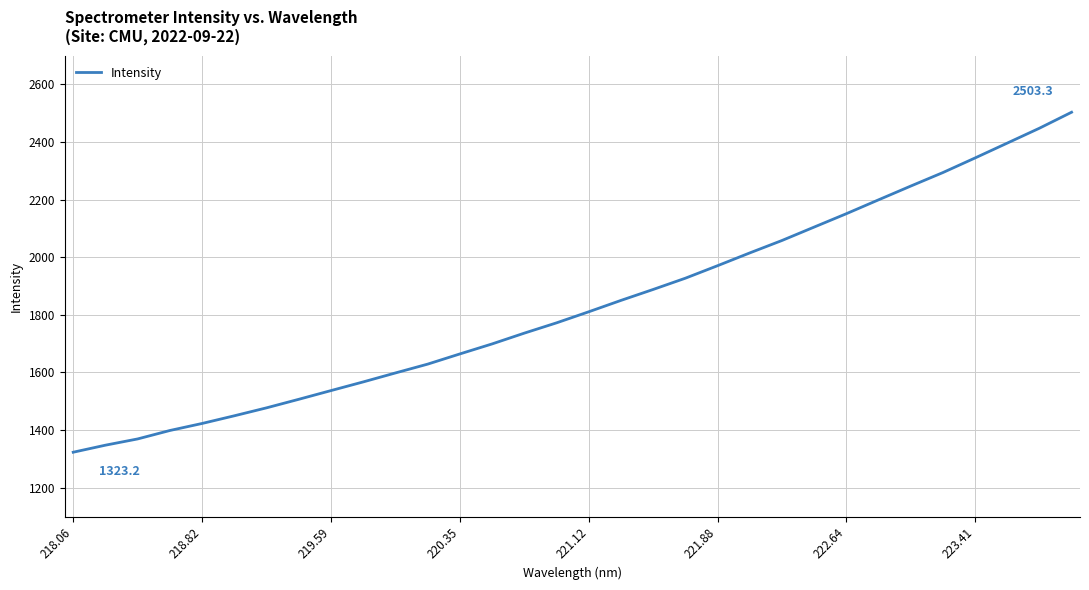

What is the difference between the maximum and minimum values?

1180.1